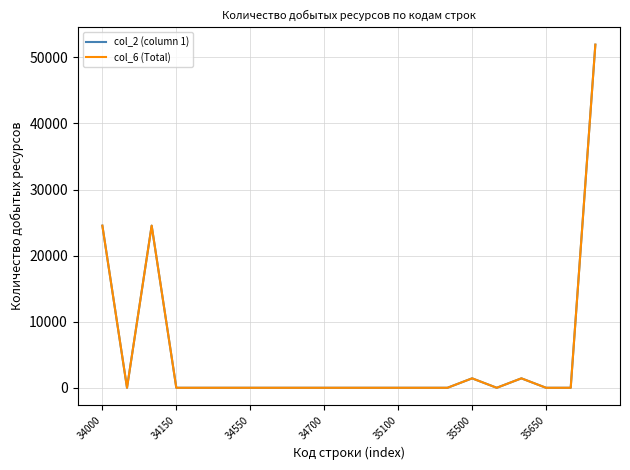

Does the chart have visible grid lines?

Yes